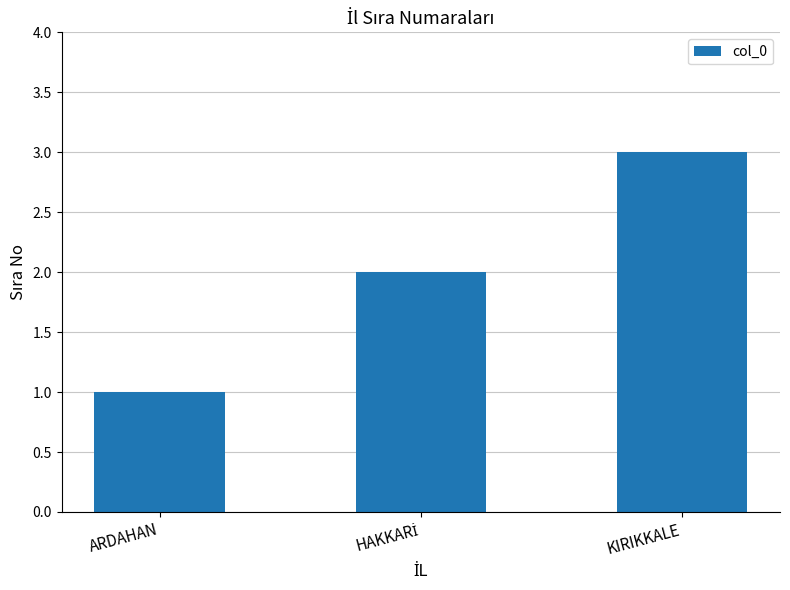

What is the maximum value shown in the chart?

3